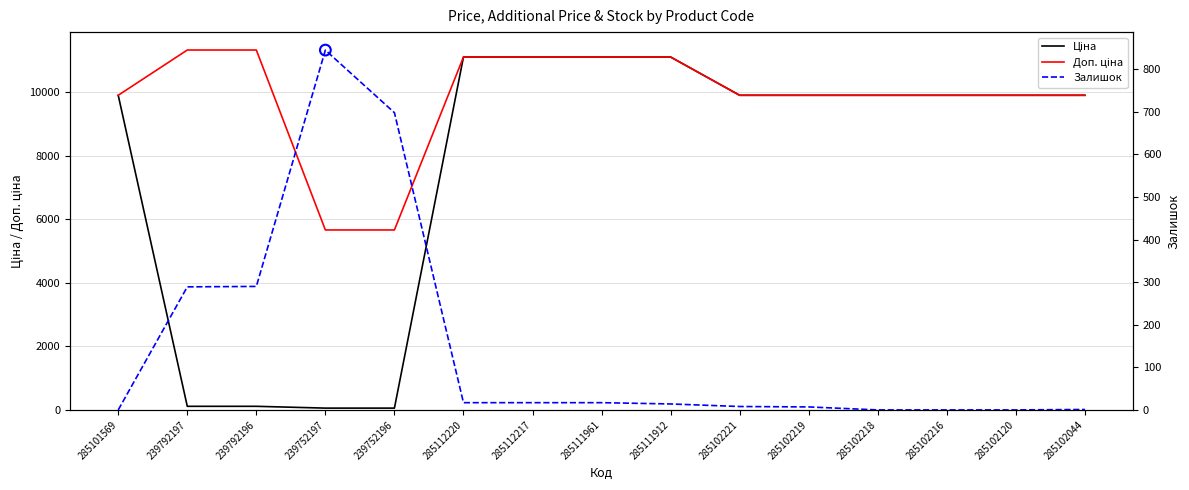

At which category is the sum across all series the highest?

285112220